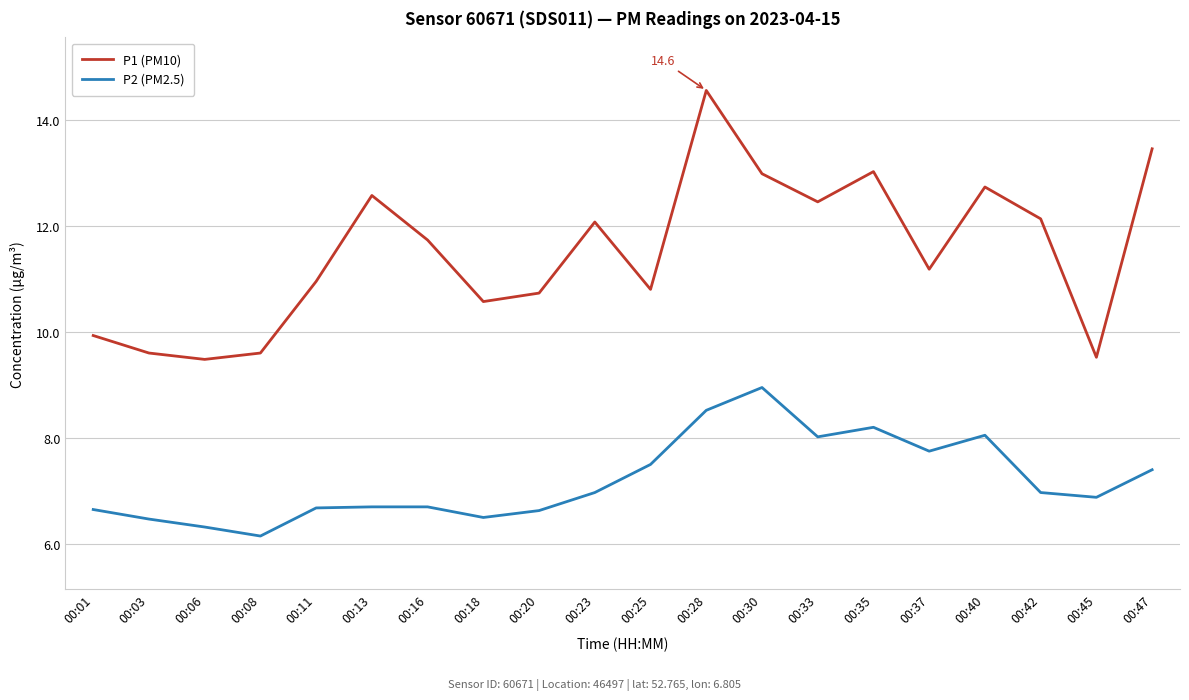

What value does the P2 (PM2.5) series have at 00:45?

6.9